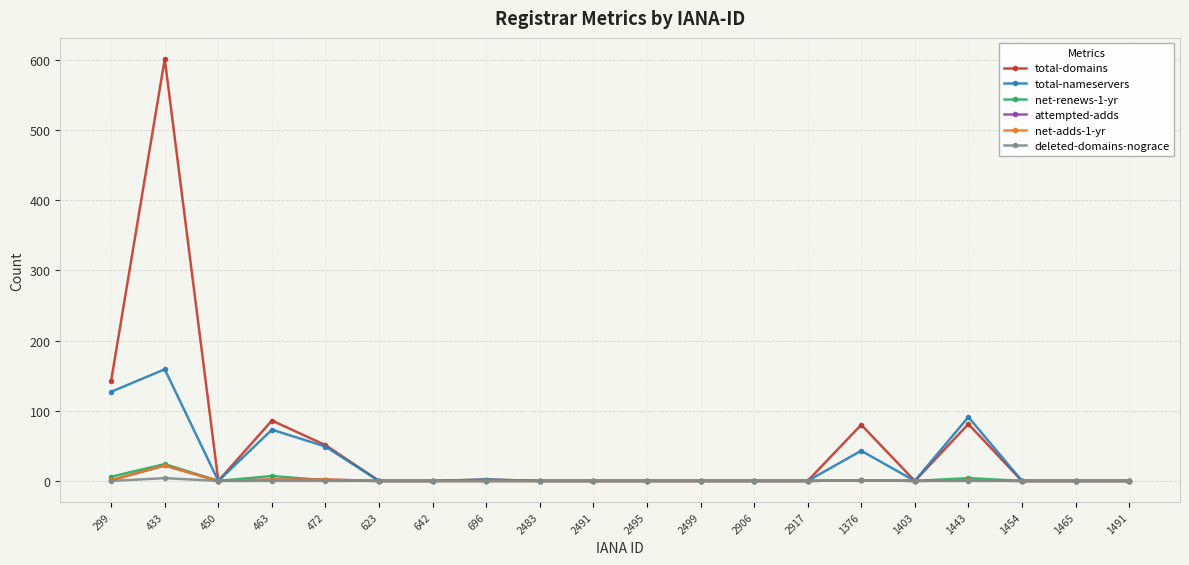

Is this an area chart (filled region under the line)?

No